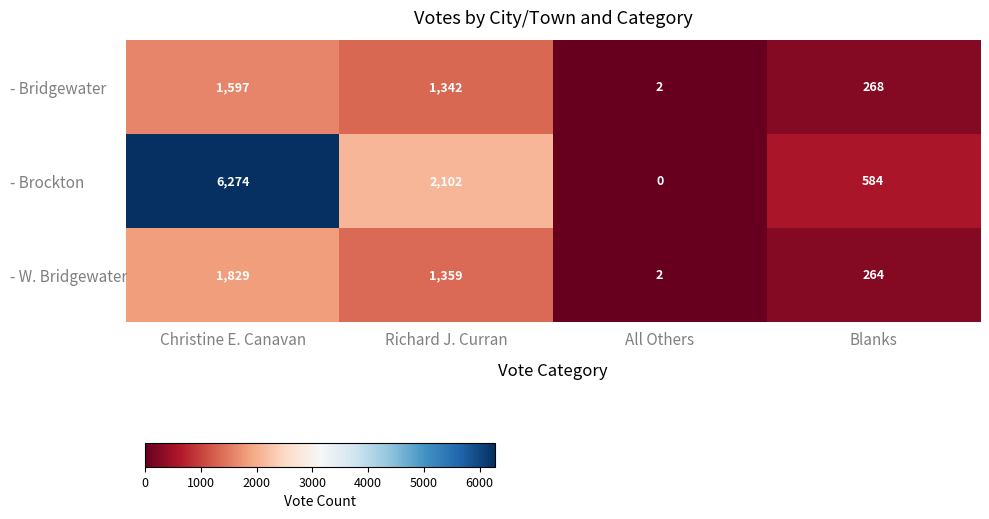

What is the average value of the - Brockton series?

2240